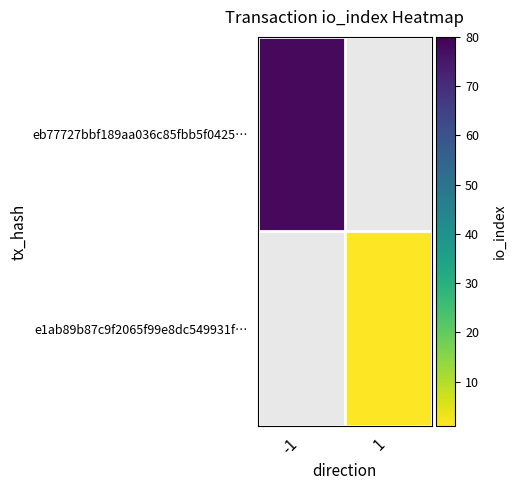

How many data points does each series have?

2